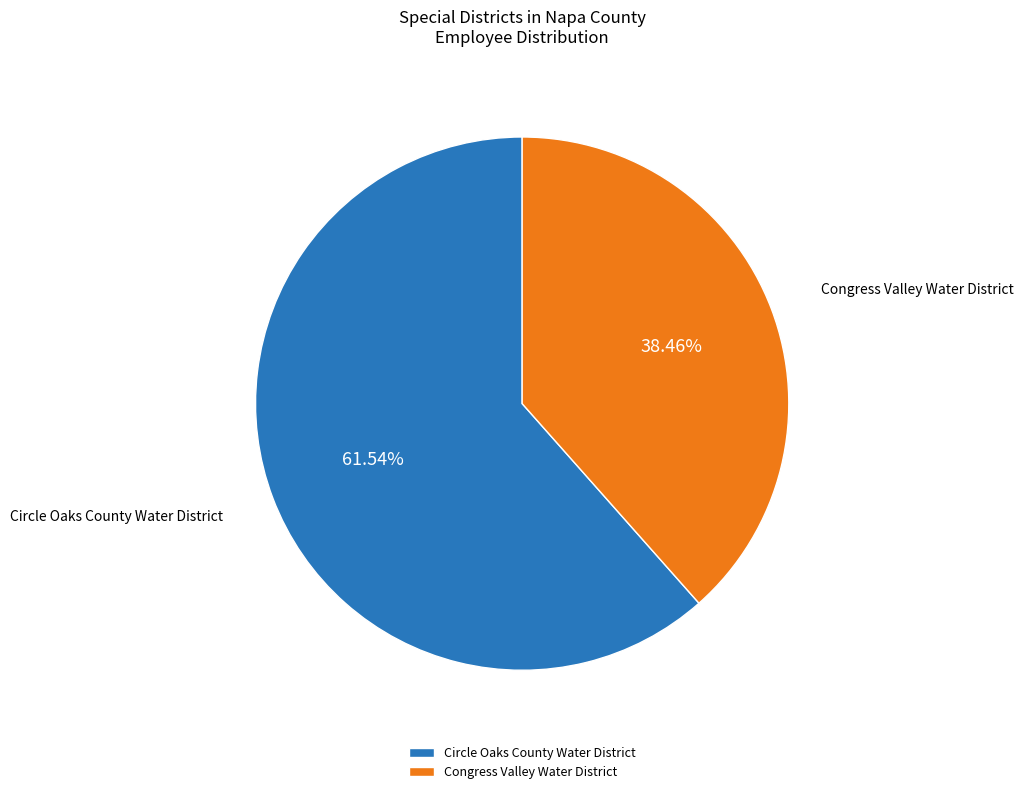

How much of the chart is everything except Circle Oaks County Water District?

38.5%